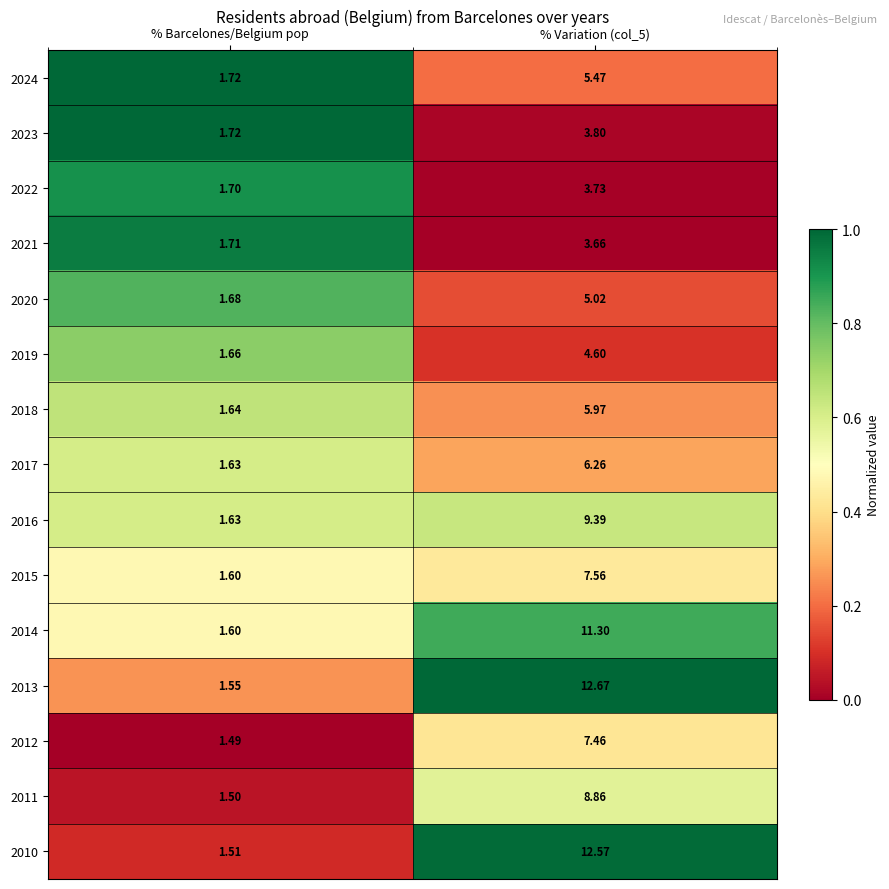

Which category has the lowest value across all series?

% Barcelones/Belgium pop